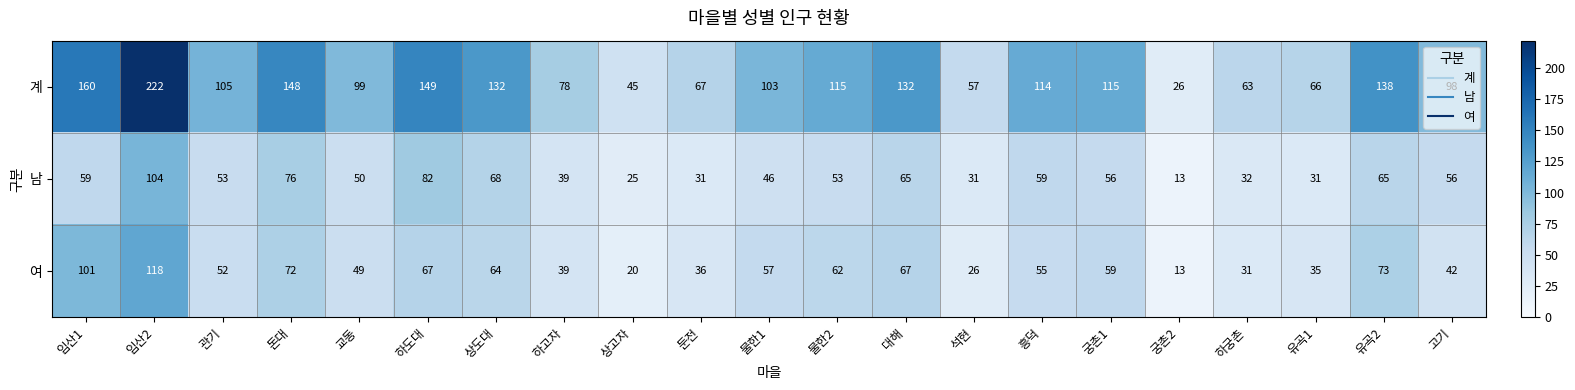

Which series has the largest total across all categories?

계